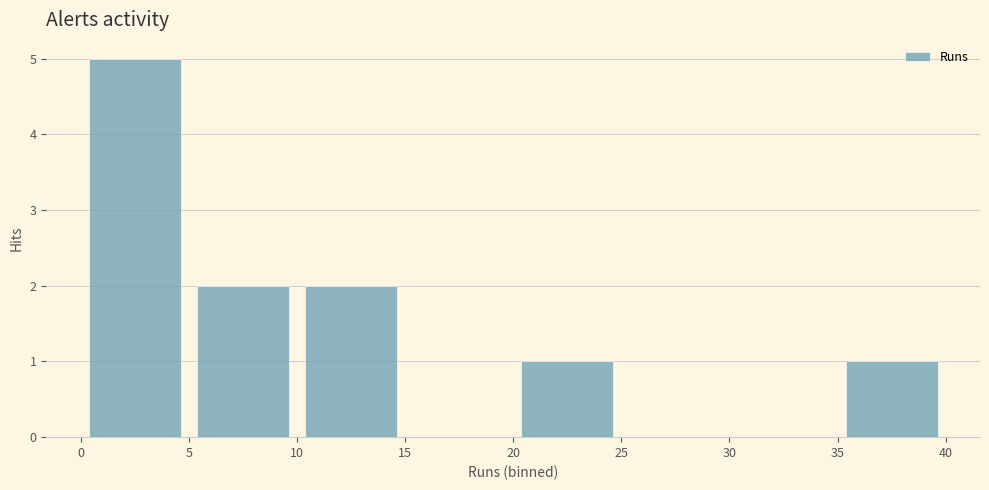

How tall is the bar that spans 0 to 5 on the x-axis? The values are not printed on the chart, so give them approximately, as read against the axis.

5